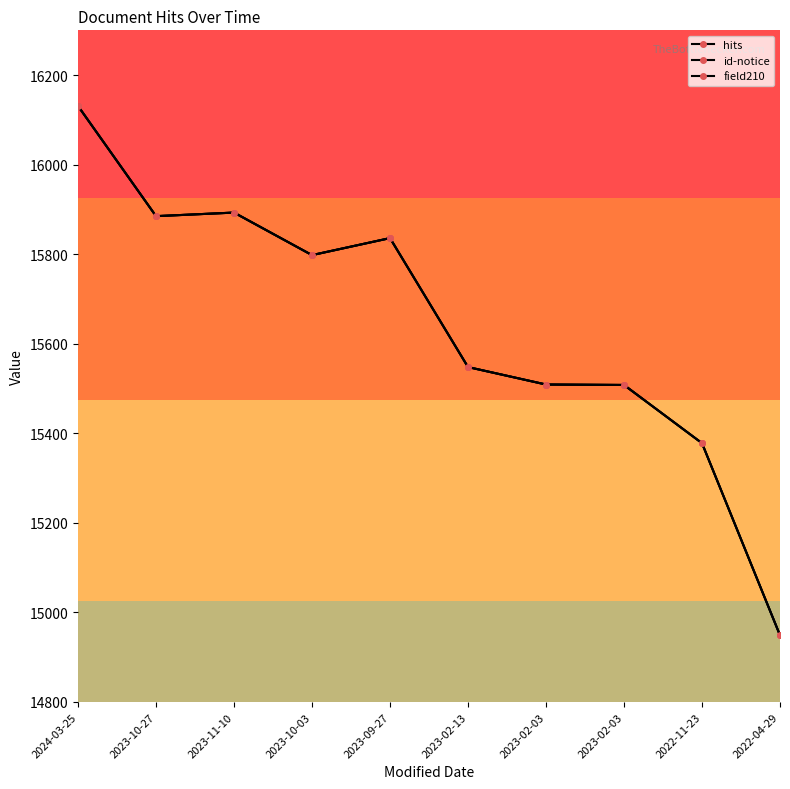

Does the chart have visible grid lines?

No